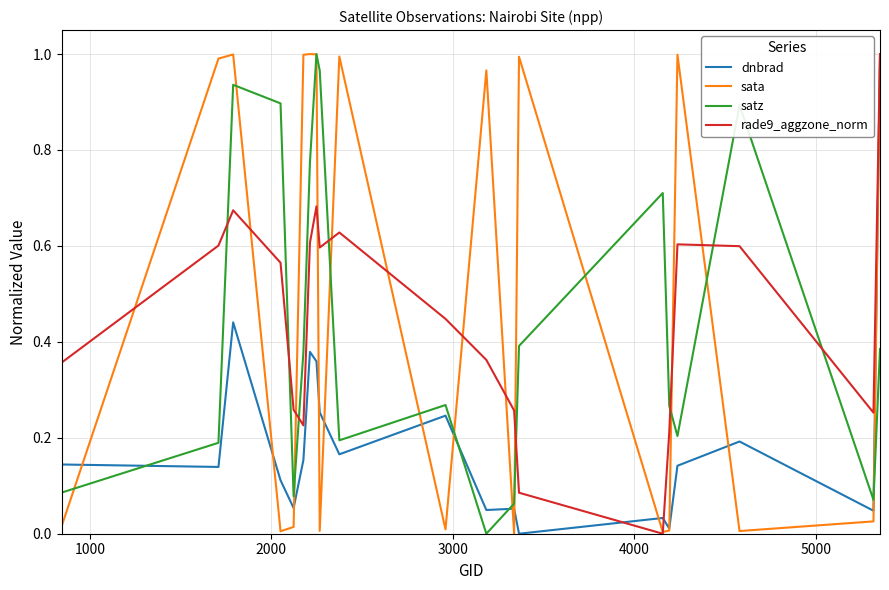

After their last crossing, which series has the higher values: satz or dnbrad?

dnbrad